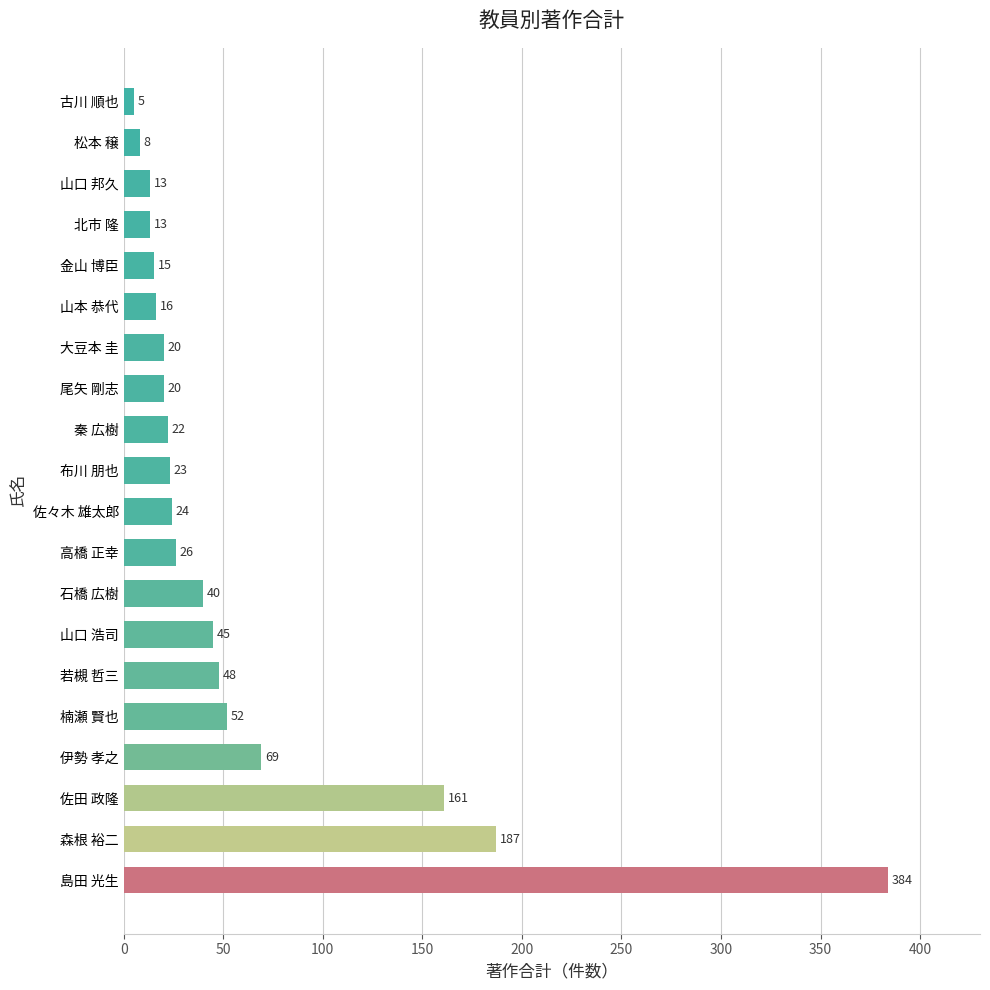

Which has a higher value, 尾矢 剛志 or 山口 浩司?

山口 浩司